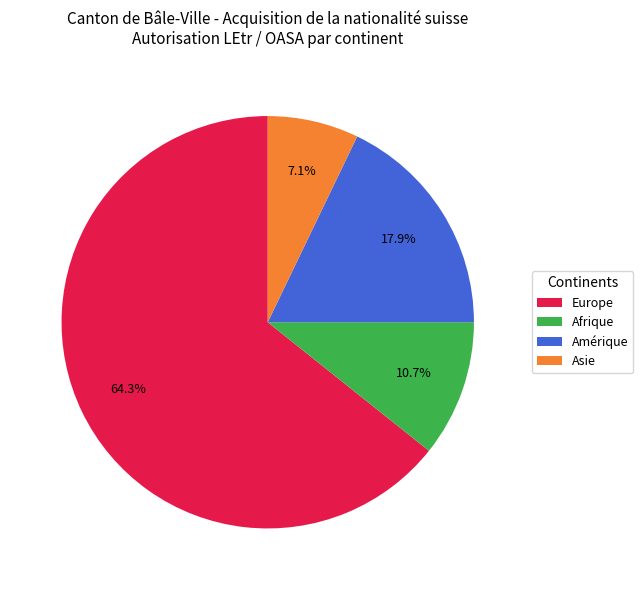

Which slice is the smallest?

Asie